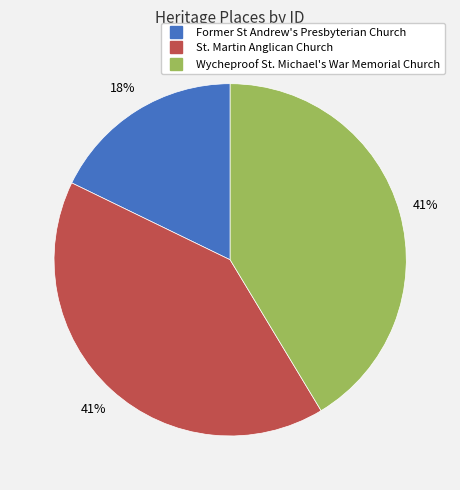

Which has a higher value, St. Martin Anglican Church or Former St Andrew's Presbyterian Church?

St. Martin Anglican Church